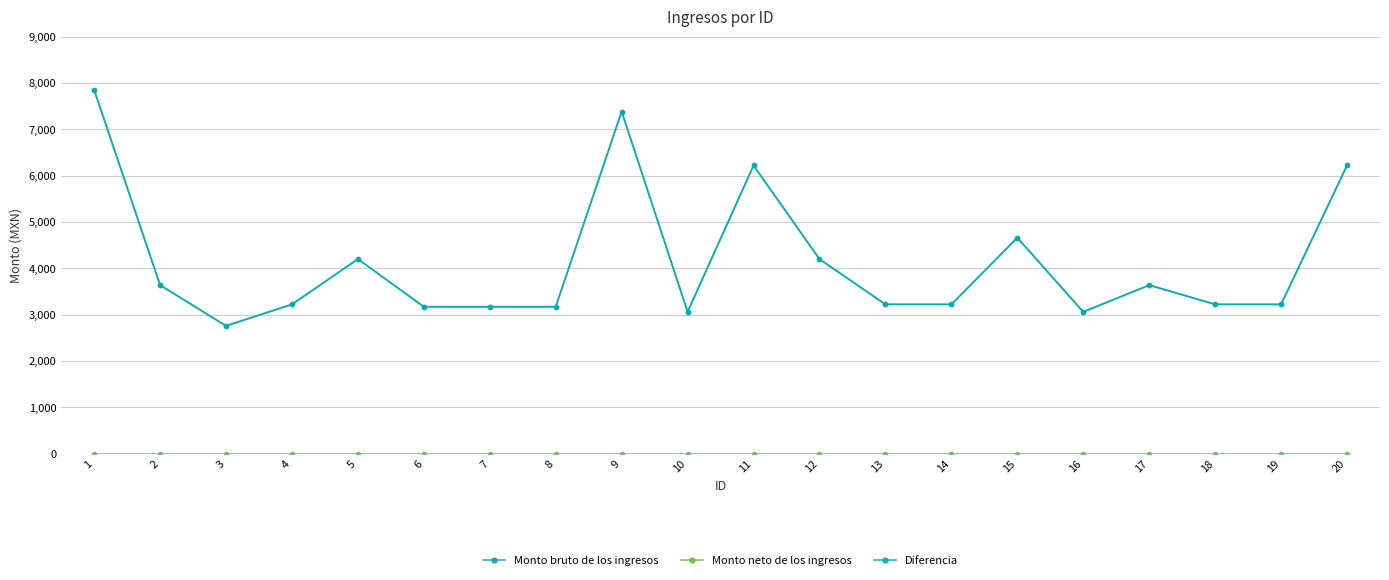

Count the number of data series in this chart.

3